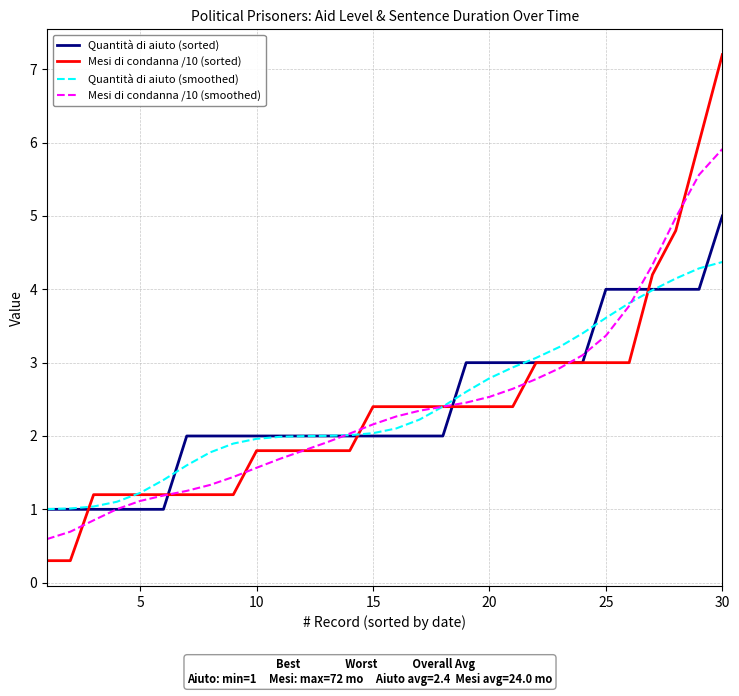

How many lines are shown in the chart?

4